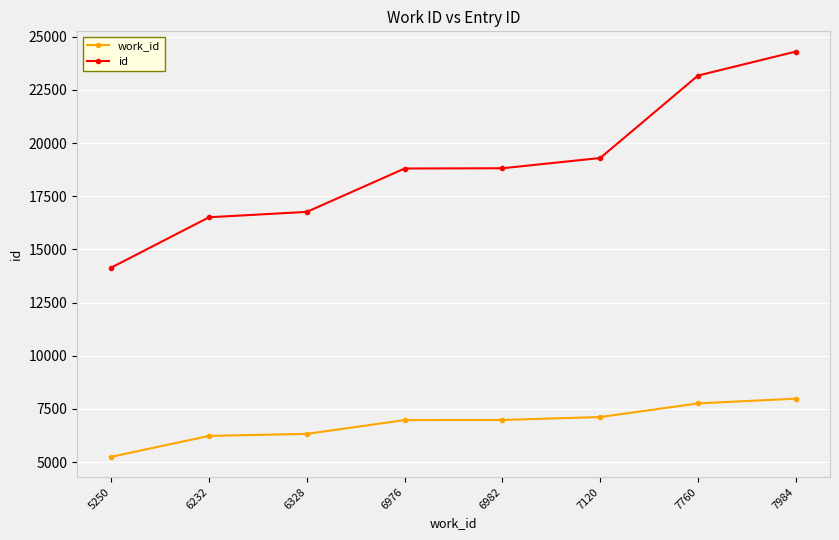

Is it true that id equals 22657 at 6328?

False